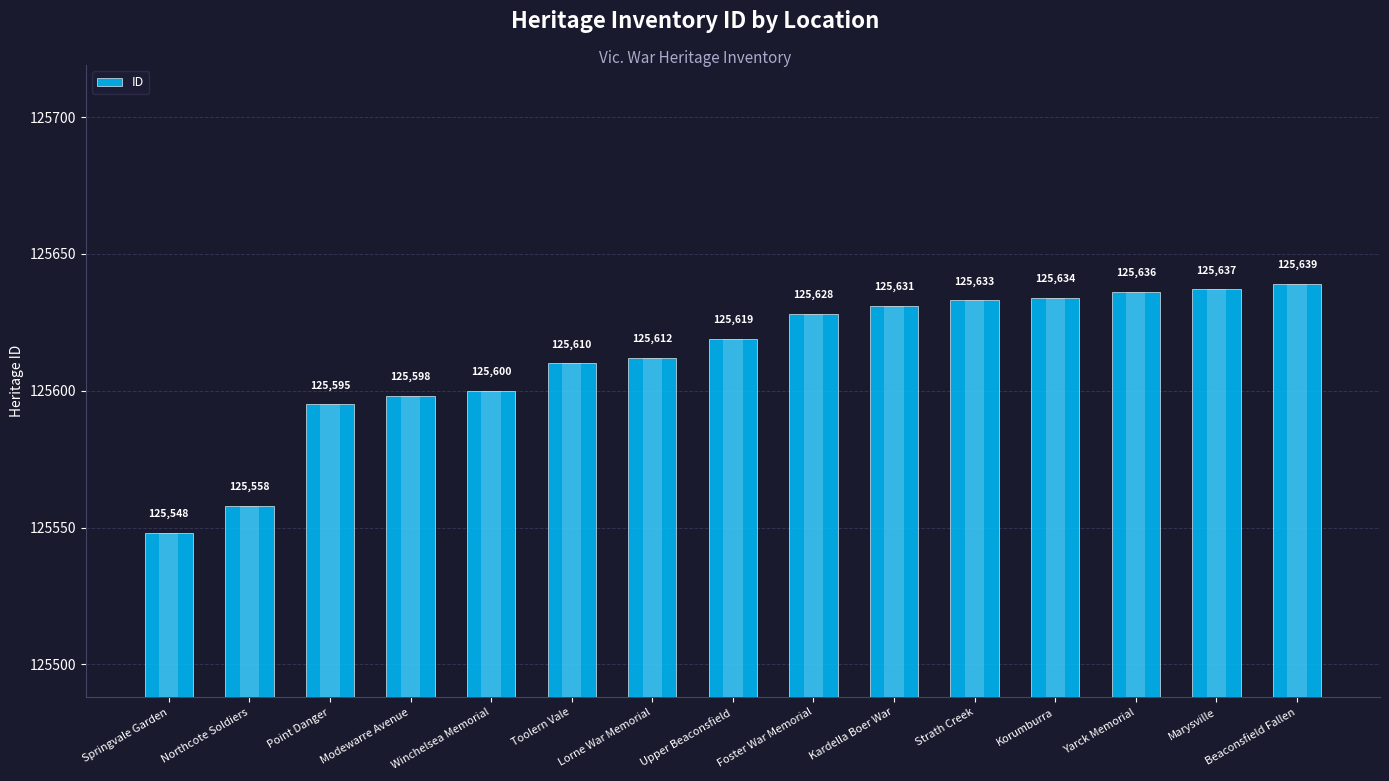

List the labels in order of value, smallest first.

Springvale Garden, Northcote Soldiers, Point Danger, Modewarre Avenue, Winchelsea Memorial, Toolern Vale, Lorne War Memorial, Upper Beaconsfield, Foster War Memorial, Kardella Boer War, Strath Creek, Korumburra, Yarck Memorial, Marysville, Beaconsfield Fallen